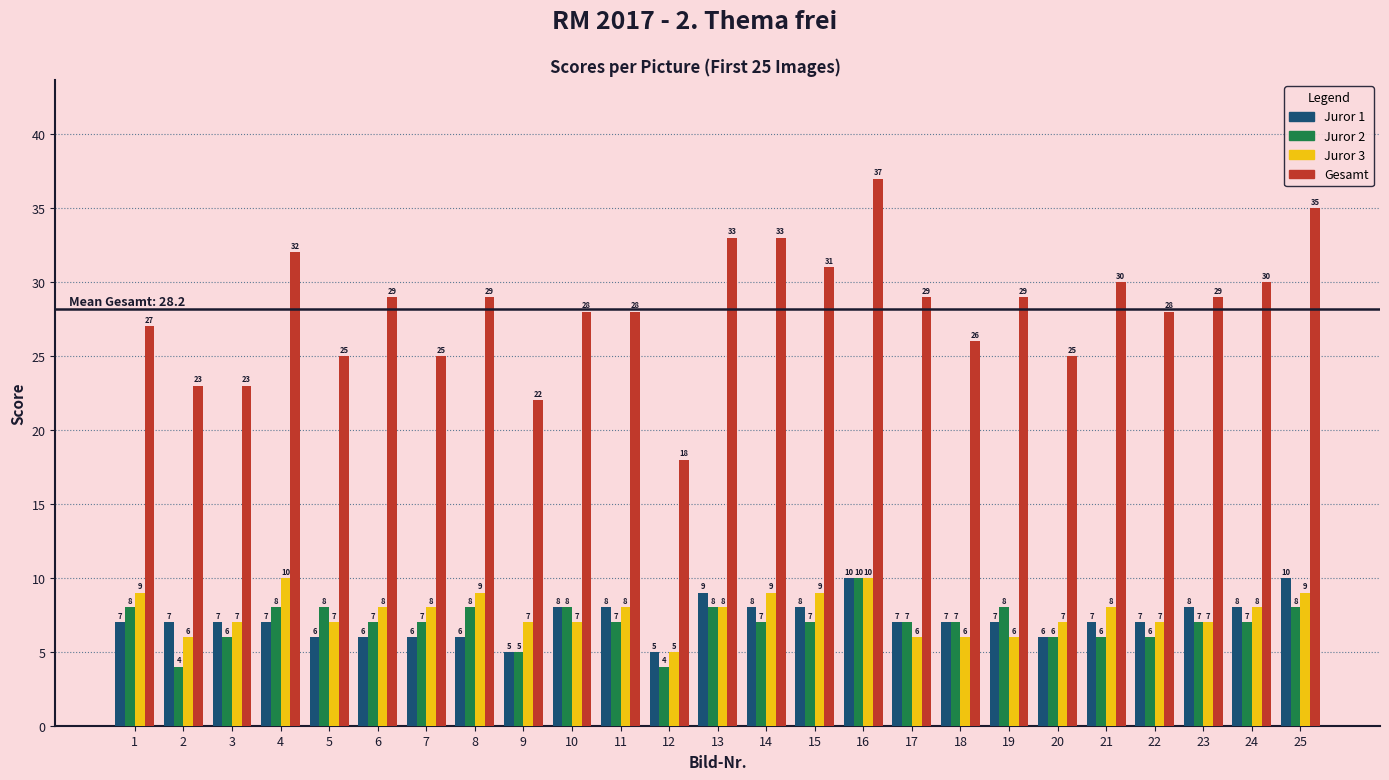

Is it true that Juror 1 equals 7 at 18?

True